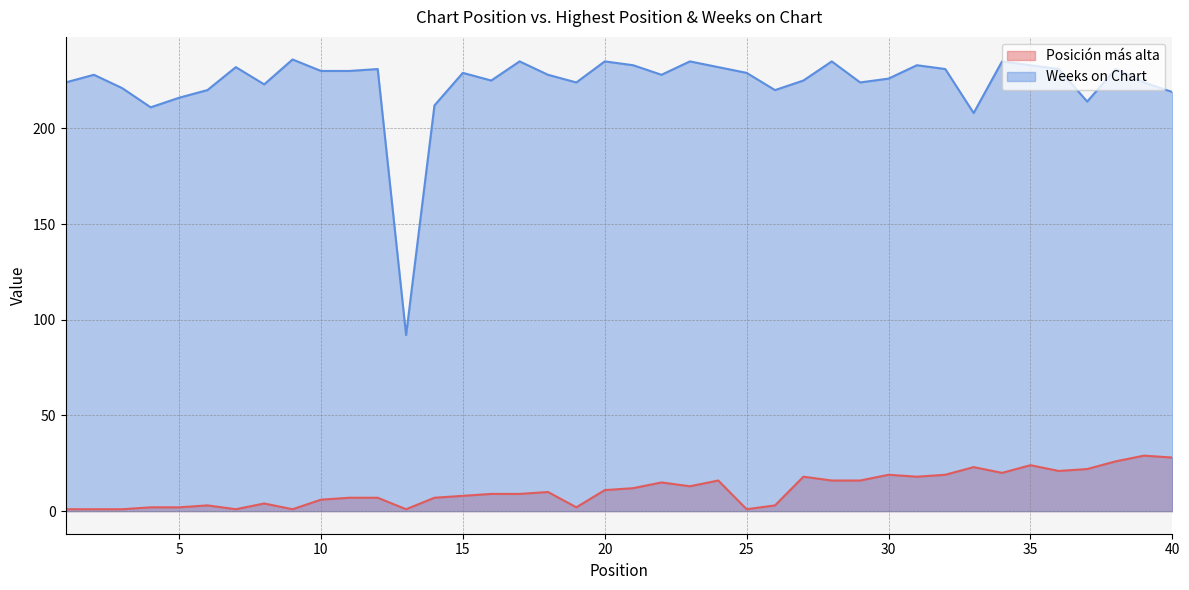

True or false: Weeks on Chart has a value of 224 at 39.

True